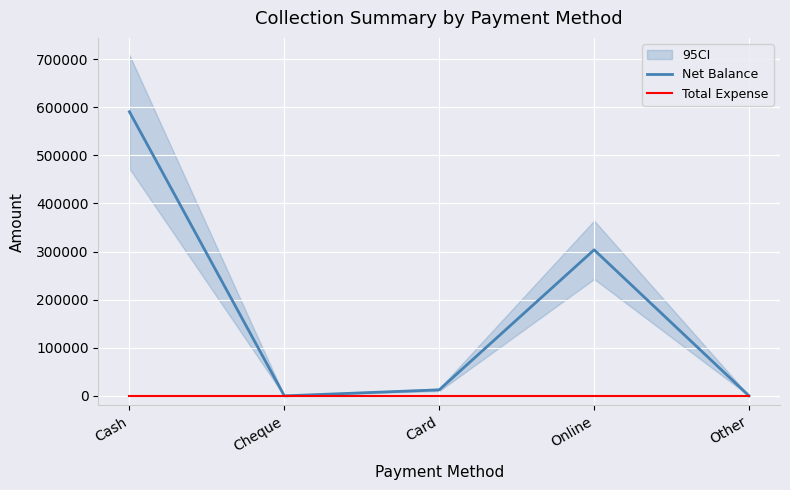

What is the total value across all series at Online?

303543